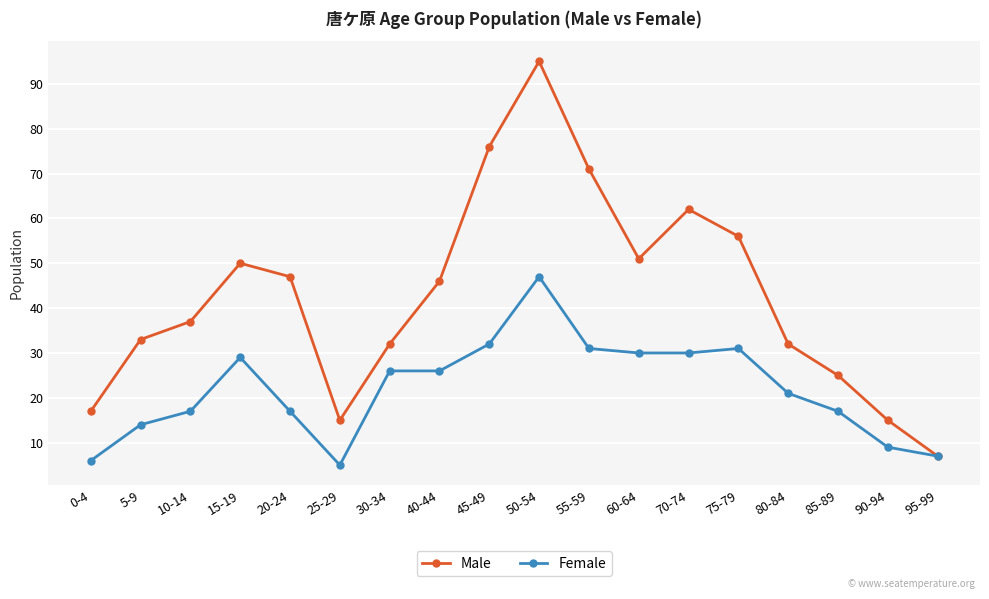

What is the difference between the maximum and minimum values in the Male series?

88